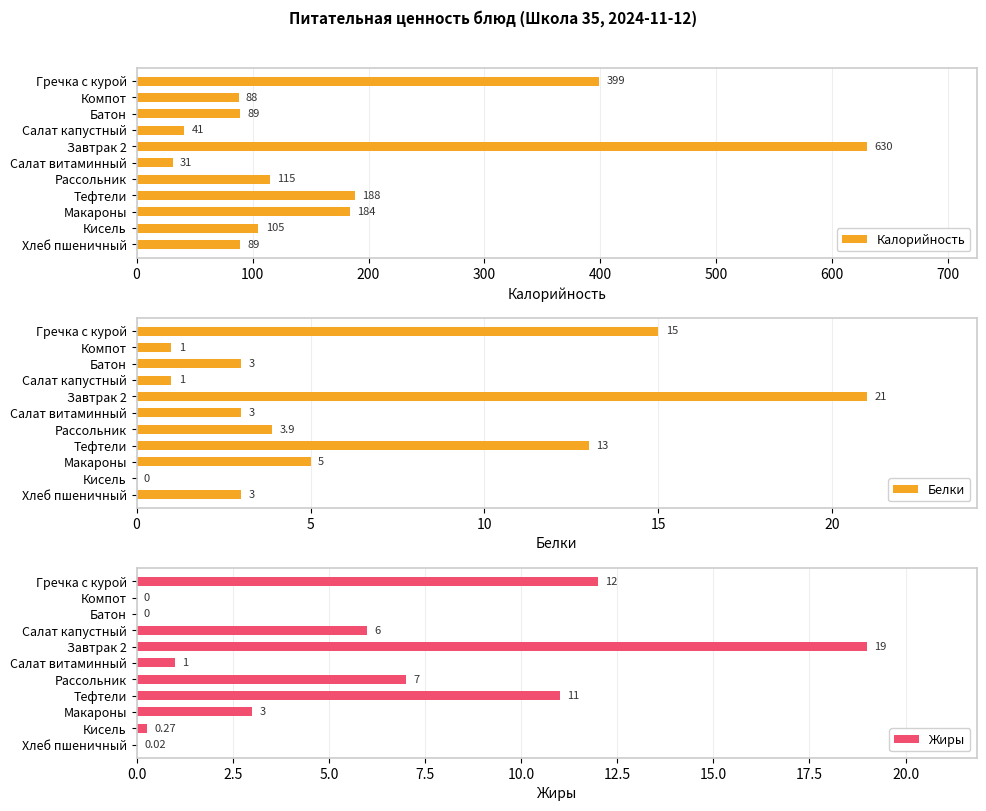

What is the lowest value of the Калорийность series?

31